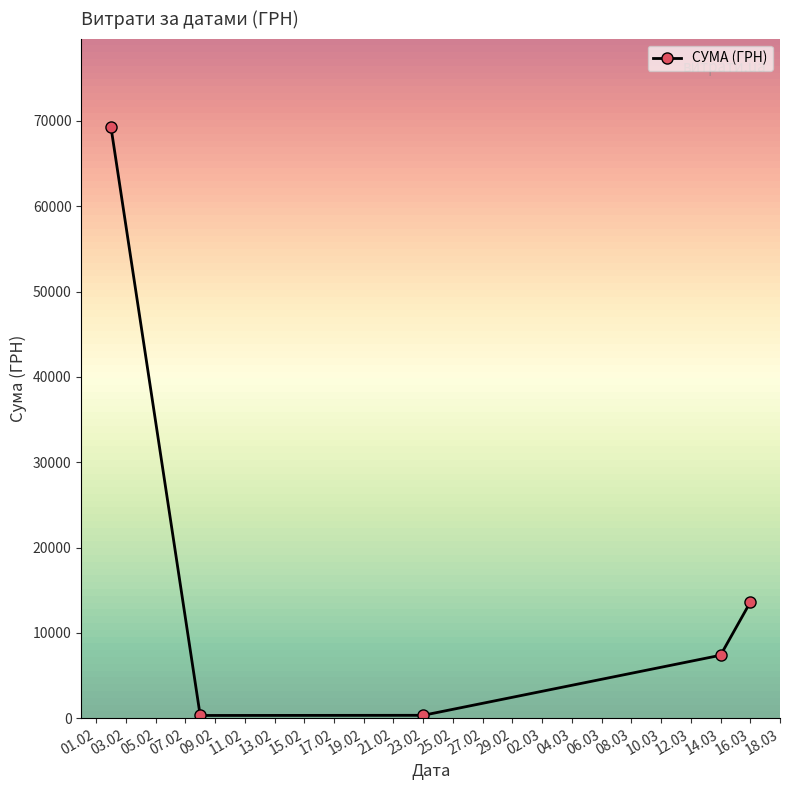

What is the difference between the maximum and minimum values?

68952.1